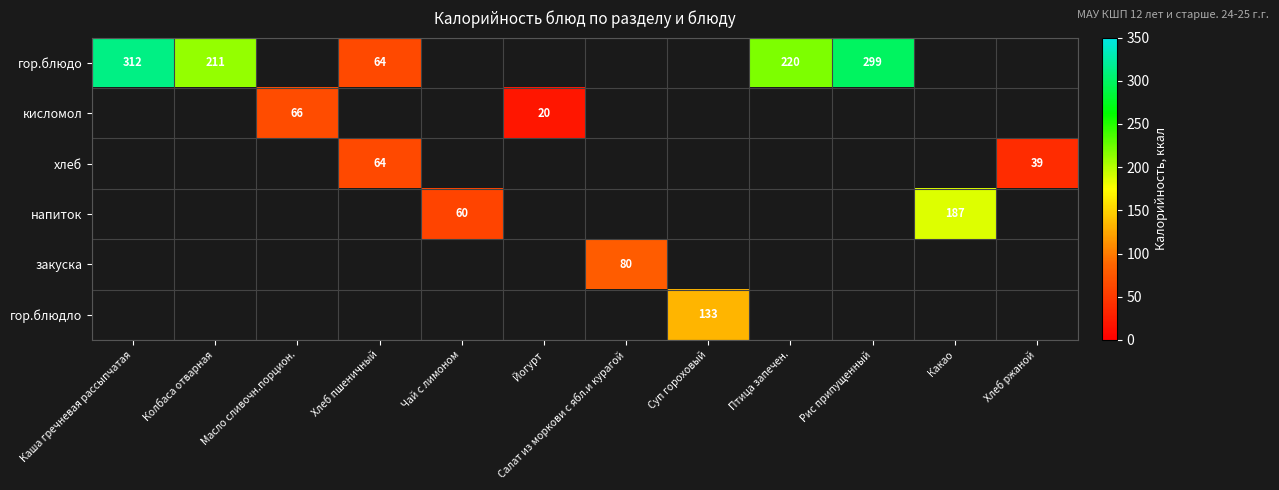

Which label corresponds to the smallest value in the chart?

Йогурт